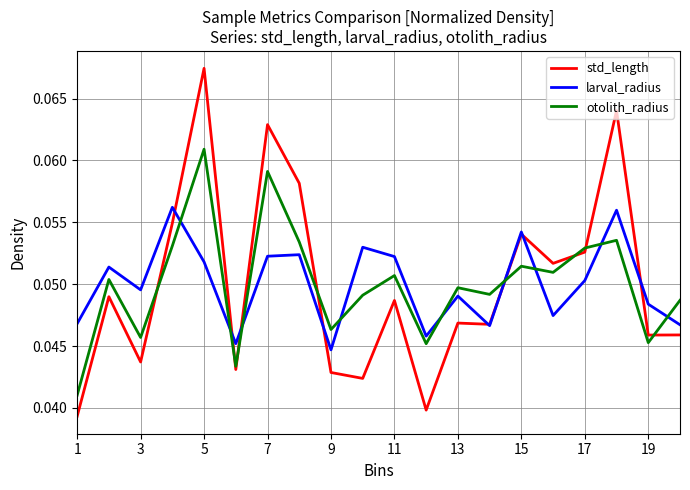

List the series in order of their peak value, highest first.

std_length, otolith_radius, larval_radius